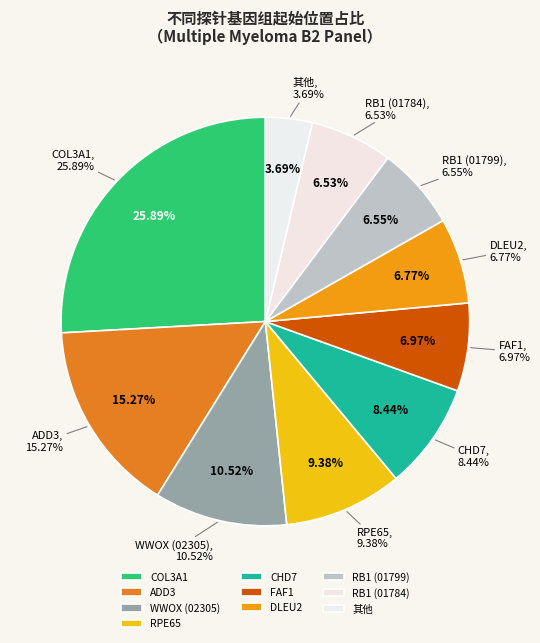

True or false: ADD3 accounts for 1% of the total.

False